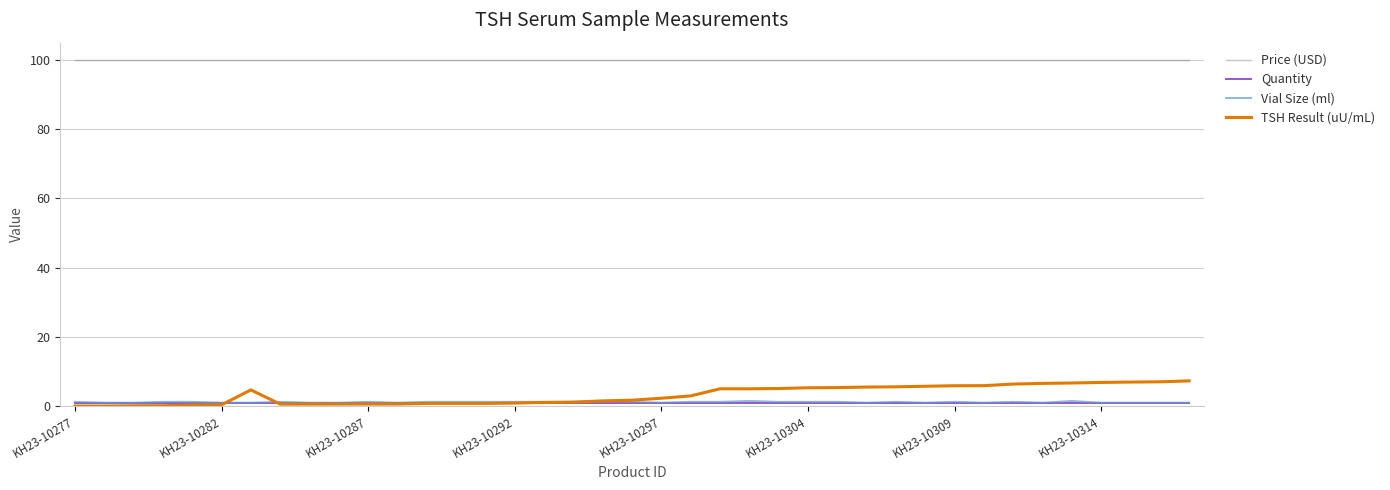

True or false: Vial Size (ml) and Price (USD) intersect in this chart.

False